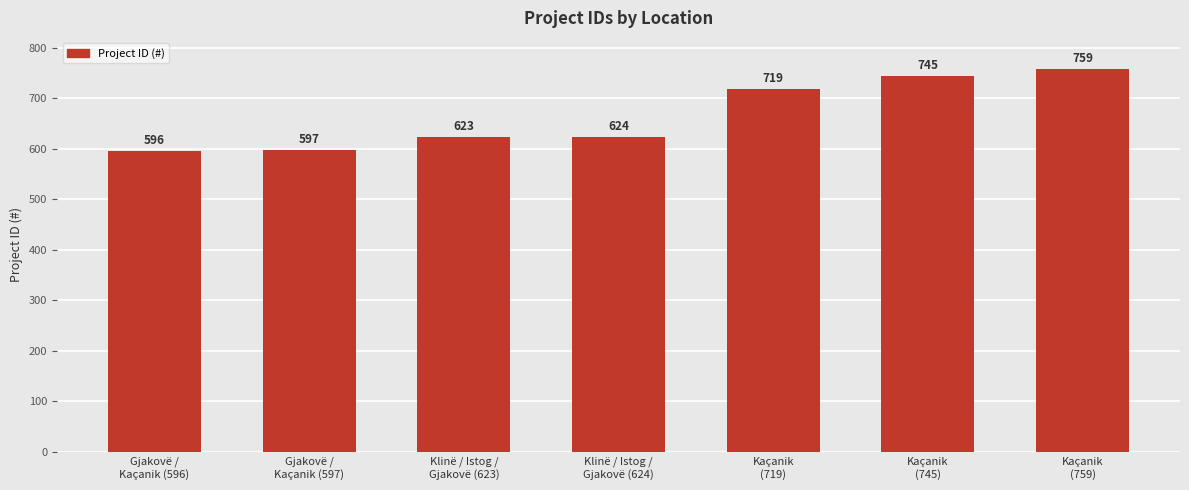

Count the number of categories in the chart.

7